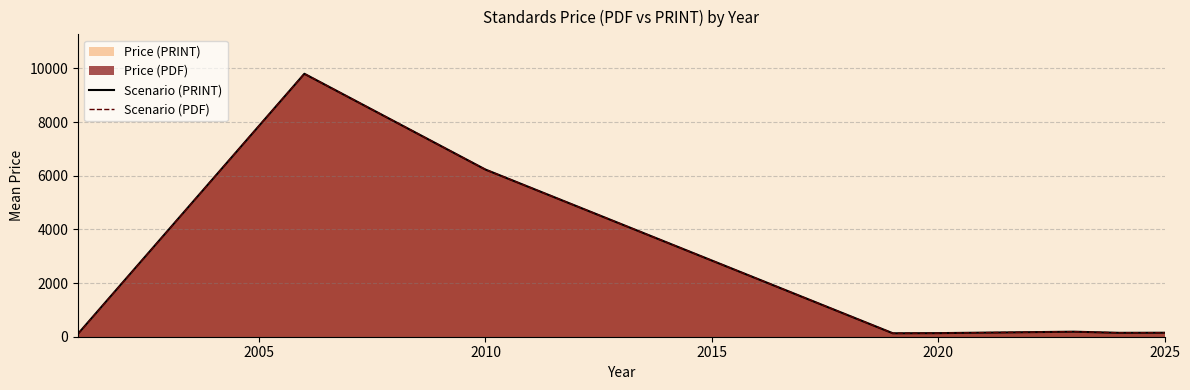

At how many categories does at least one series exceed 342?

2